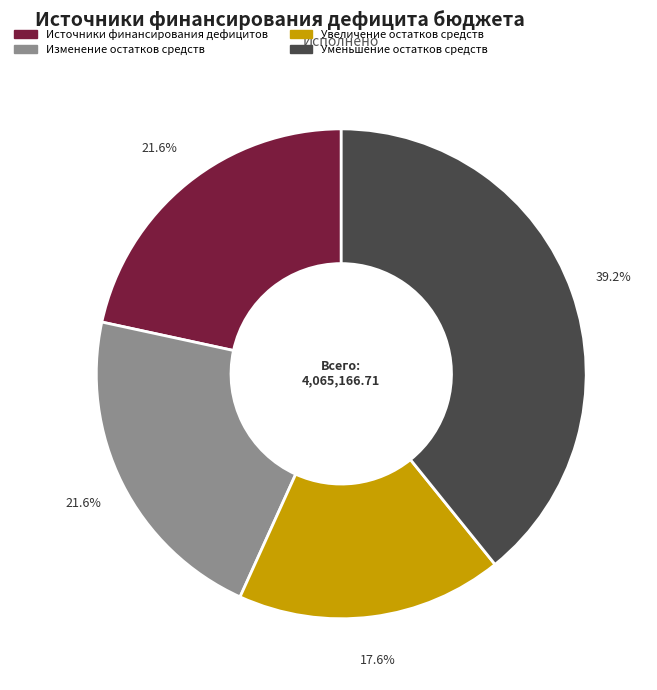

Which has a higher value, Увеличение остатков средств or Уменьшение остатков средств?

Уменьшение остатков средств